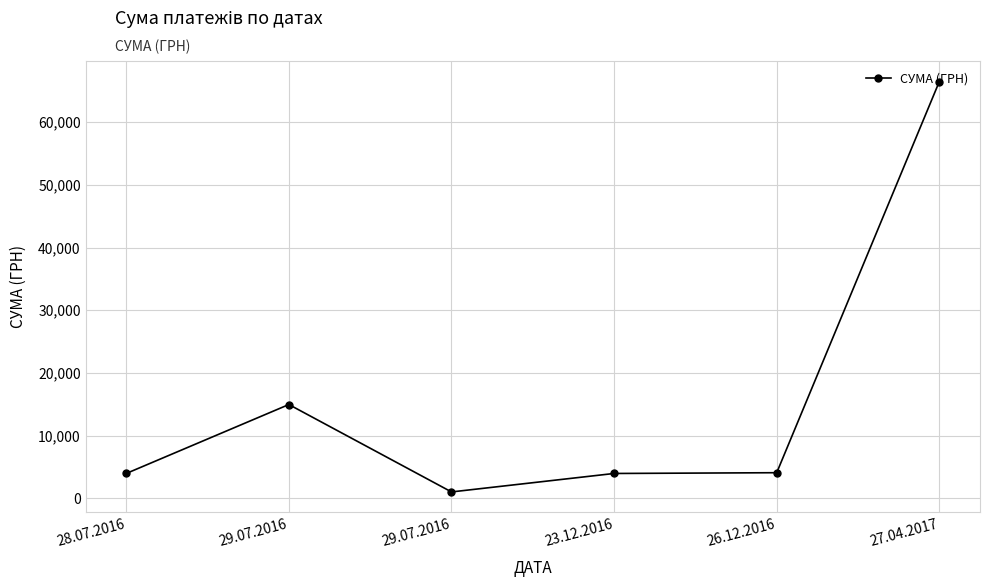

How many categories are shown in the chart?

6